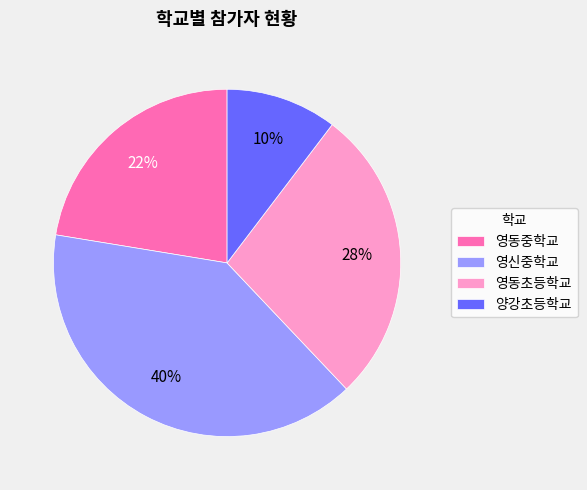

To the nearest percent, what is the average slice percentage?

25%